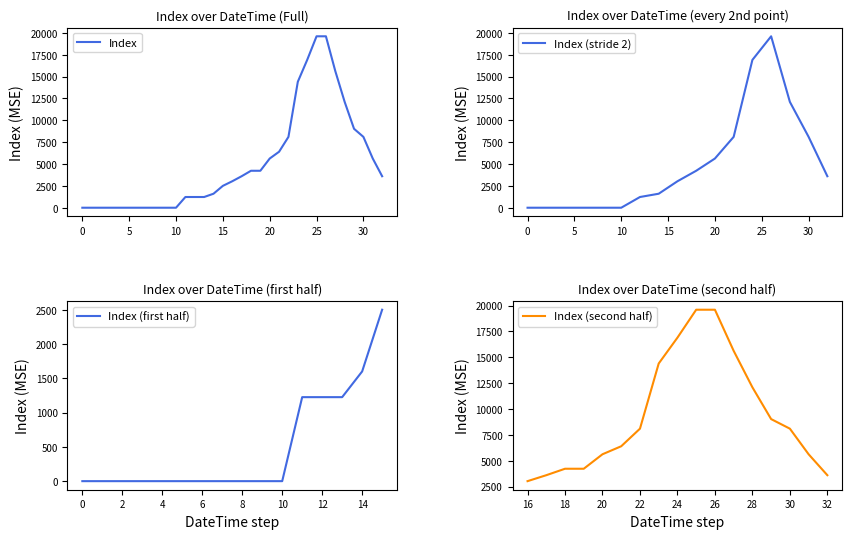

What is the highest value of the Index series?

19600